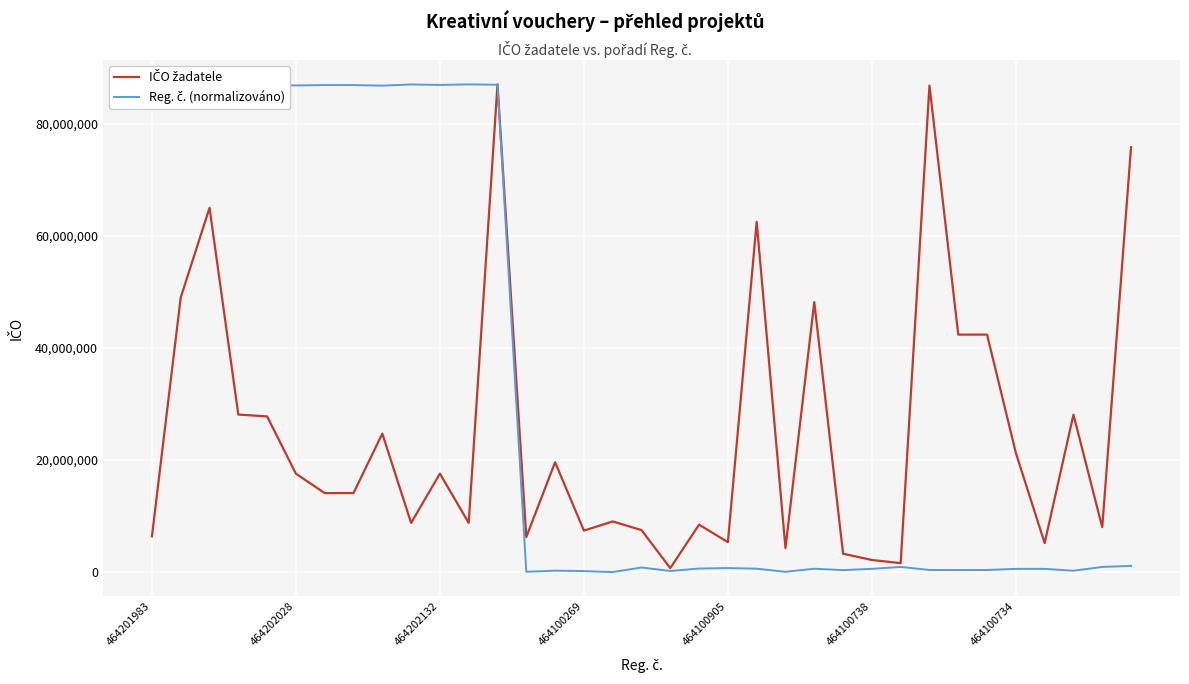

What is the maximum value shown in the chart?

87099896.0